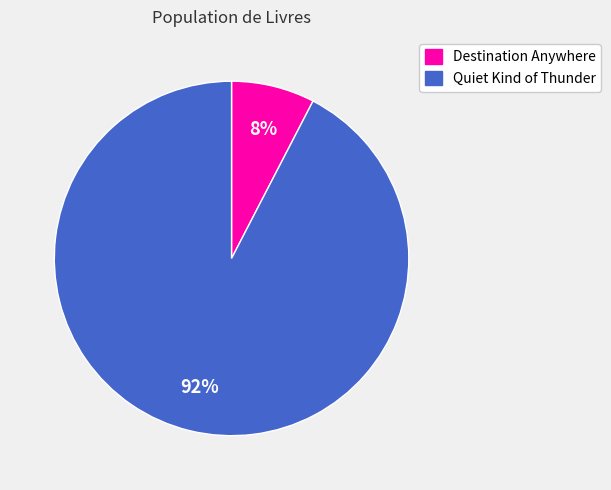

What is the largest slice in the pie chart?

Quiet Kind of Thunder